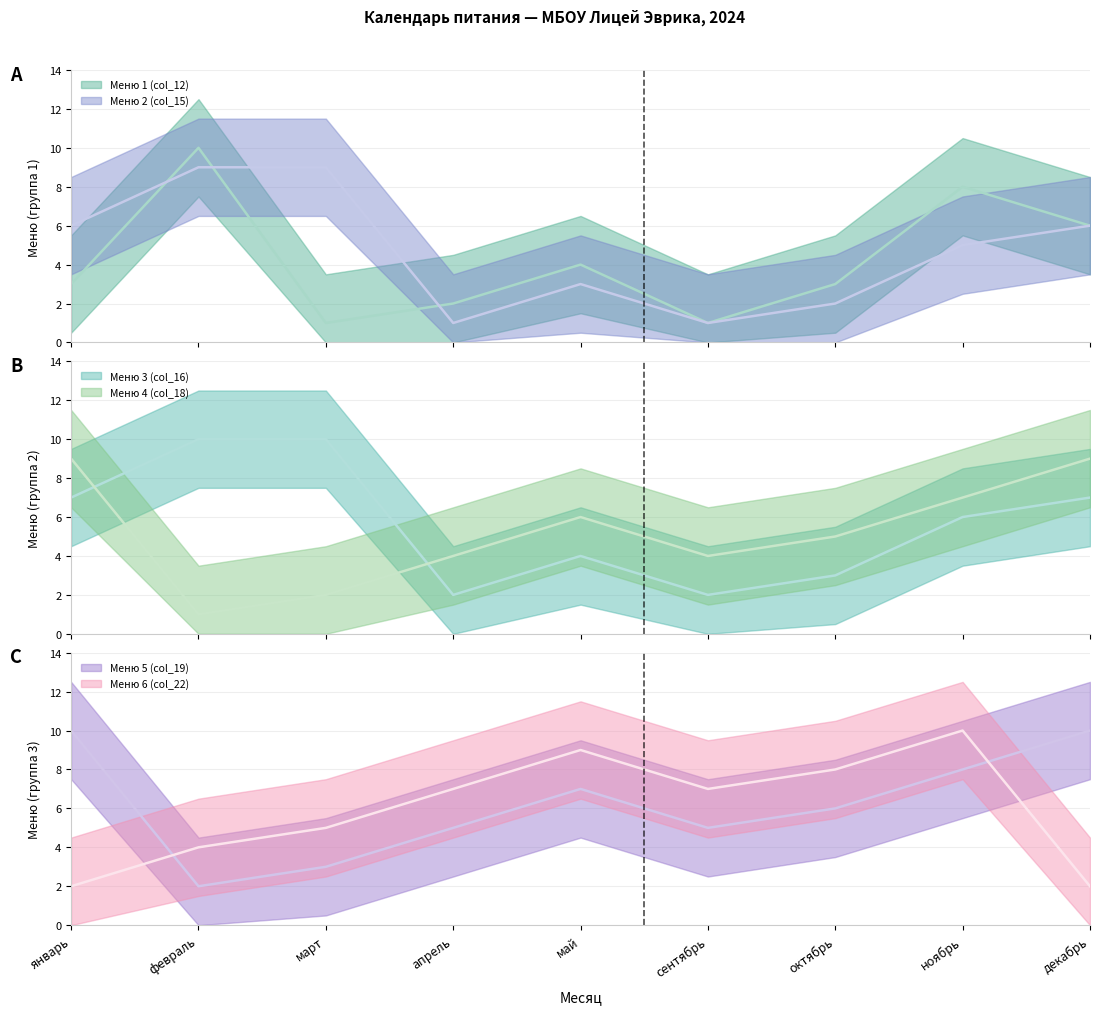

Count the Меню 3 (col_16) values in the range 3 to 7.

5